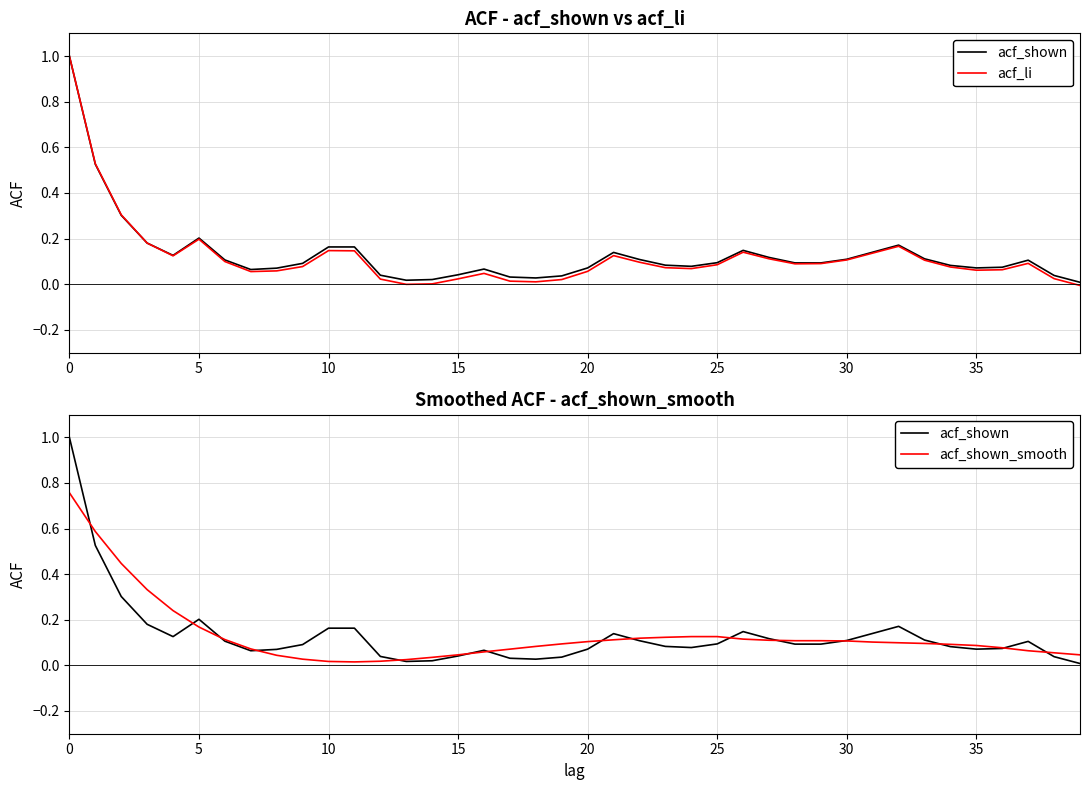

The value of acf_li at 18 is 0.0. True or false?

True